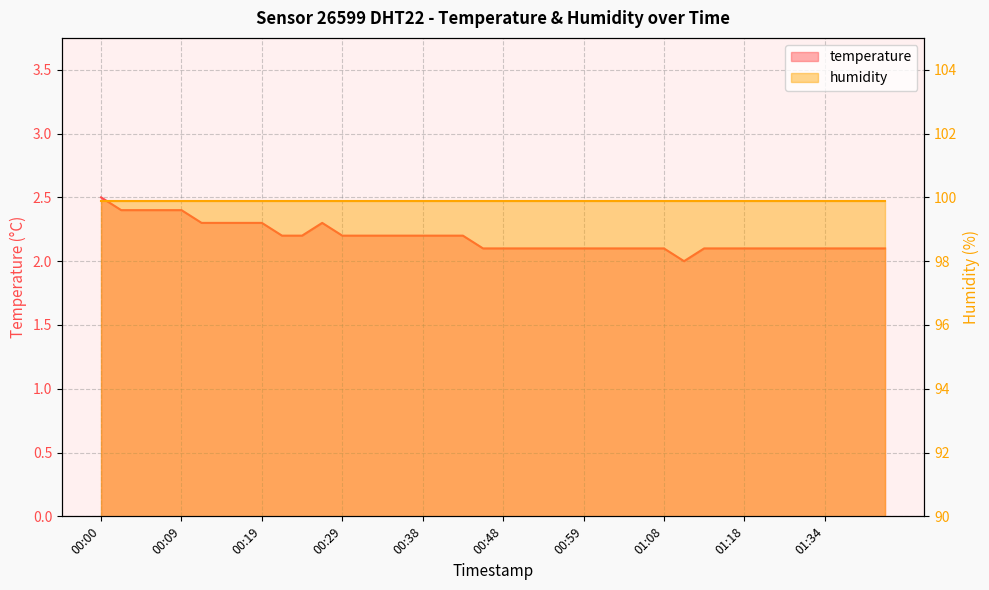

Reading left to right, extract all data points from this chart.

2.5	2.4	2.4	2.4	2.4	2.3	2.3	2.3	2.3	2.2	2.2	2.3	2.2	2.2	2.2	2.2	2.2	2.2	2.2	2.1	2.1	2.1	2.1	2.1	2.1	2.1	2.1	2.1	2.1	2.0	2.1	2.1	2.1	2.1	2.1	2.1	2.1	2.1	2.1	2.1